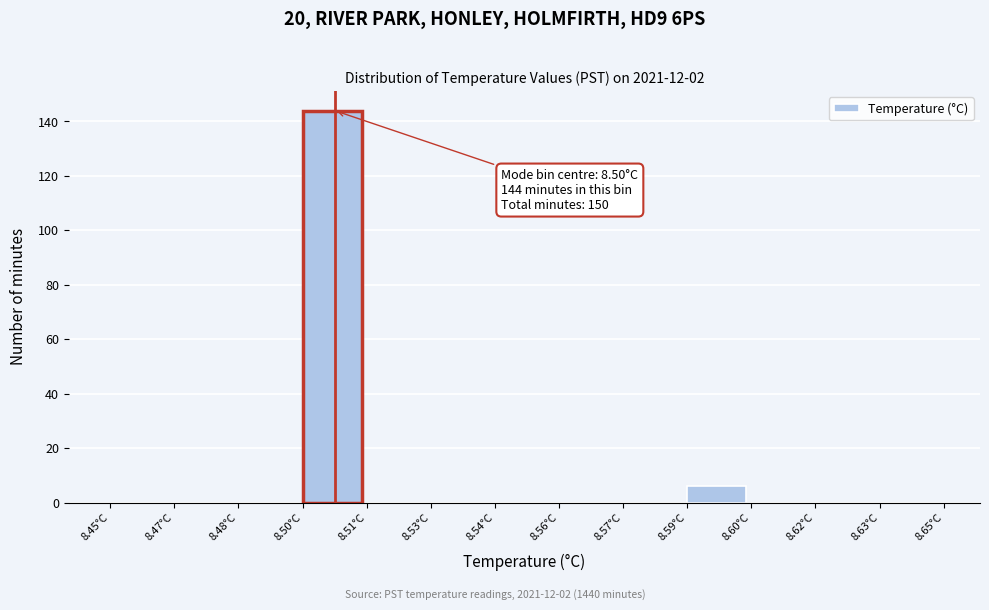

Reading left to right, extract all data points from this chart.

8.45°C=0	8.47°C=0	8.48°C=0	8.50°C=144	8.51°C=0	8.53°C=0	8.54°C=0	8.56°C=0	8.57°C=0	8.59°C=6	8.60°C=0	8.62°C=0	8.63°C=0